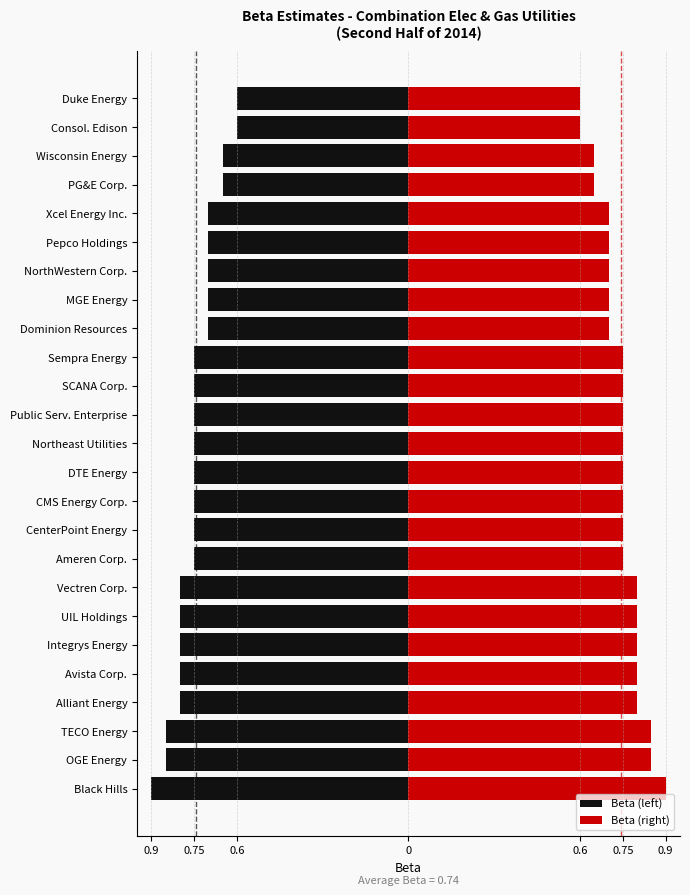

What is the difference between the maximum and minimum values in the Beta (right) series?

0.3